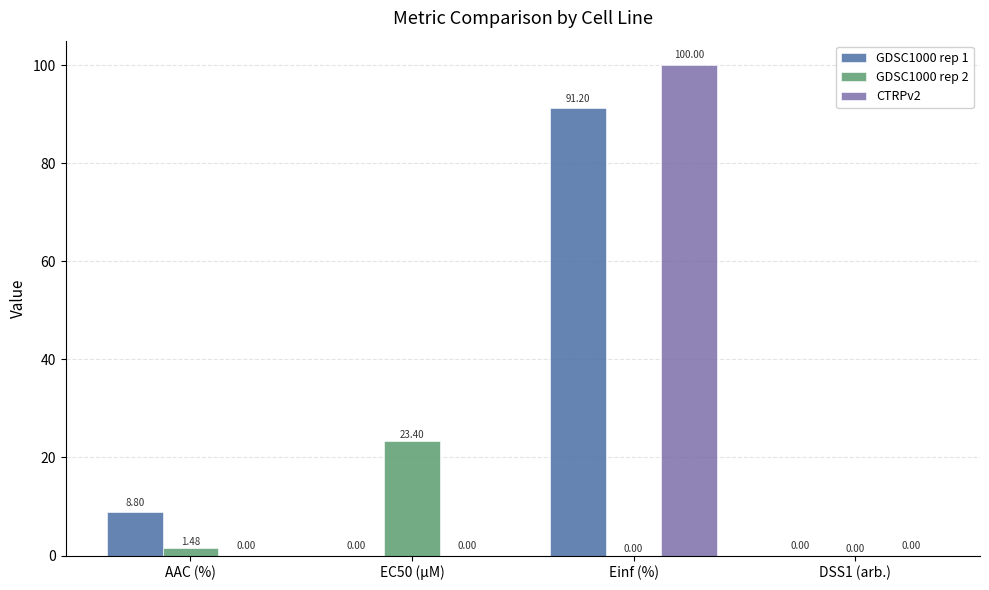

What are all the series names shown in the legend?

GDSC1000 rep 1, GDSC1000 rep 2, CTRPv2